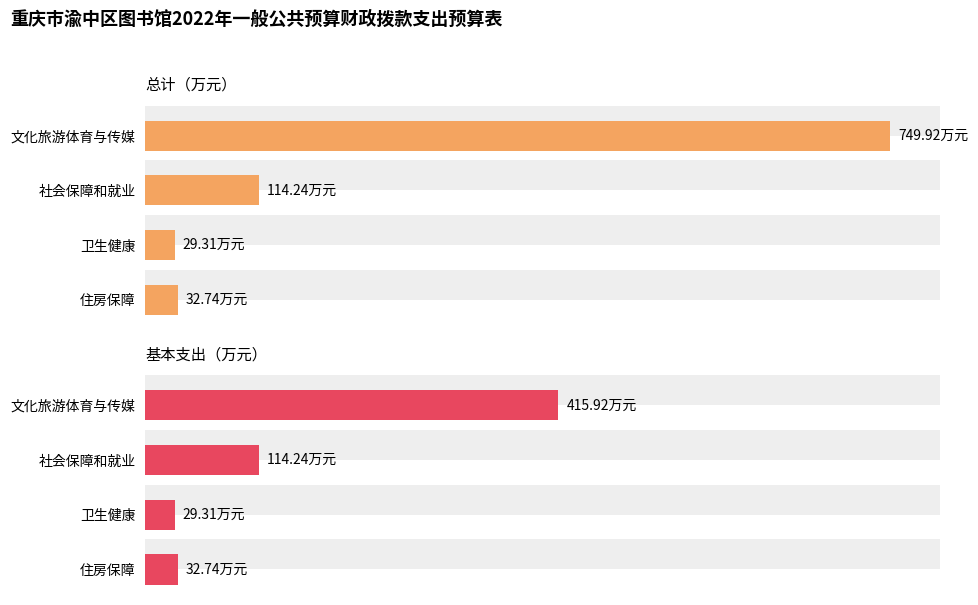

Are the bars horizontal?

Yes